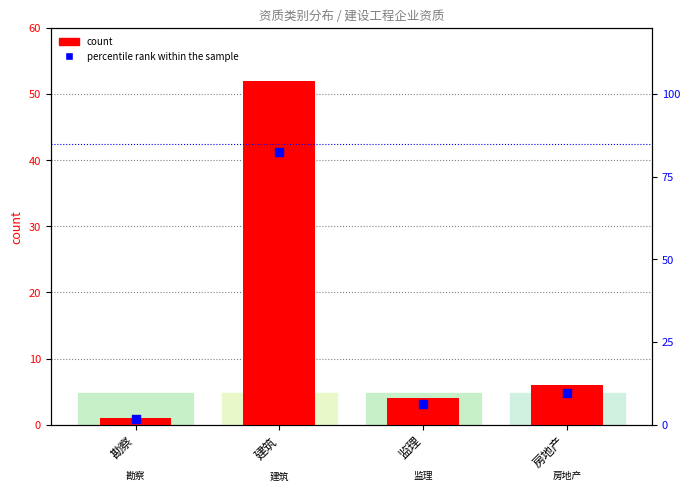

What is the total value across all series at 监理?

10.3